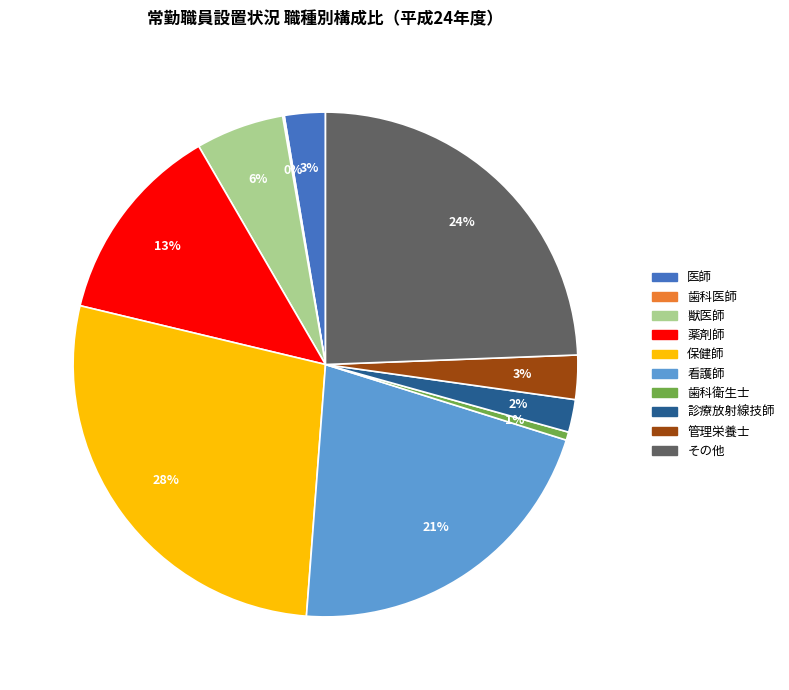

To the nearest percent, what is the combined percentage of 保健師 and 看護師?

49%